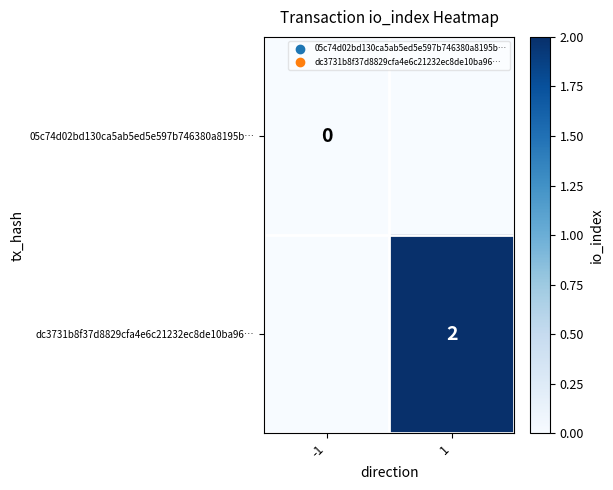

Is it true that dc3731b8f37d8829cfa4e6c21232ec8de10ba96… equals 2 at 1?

True